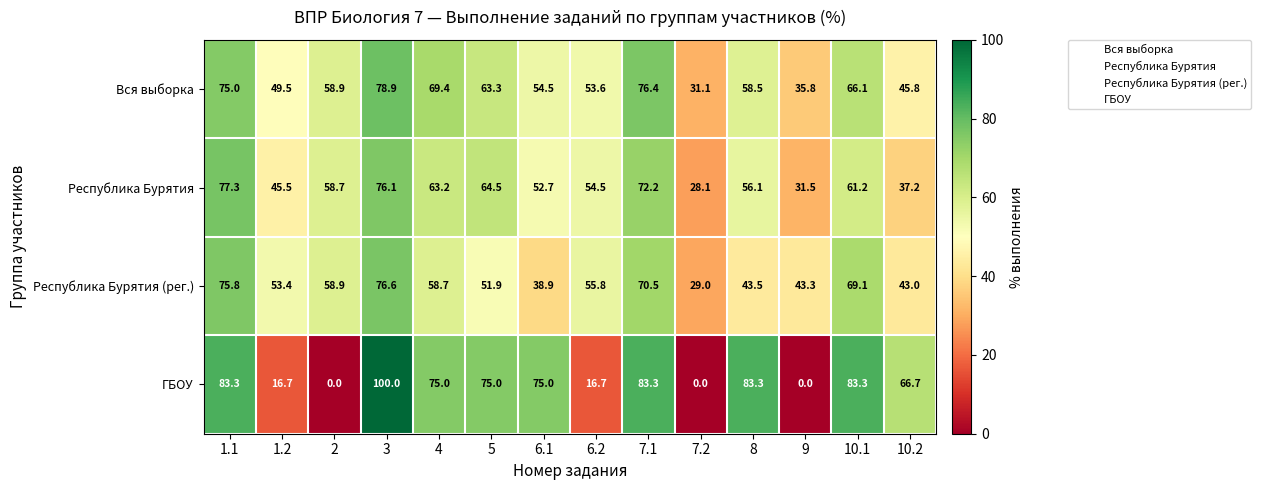

What is the difference between the highest and lowest values at 6.2?

39.1